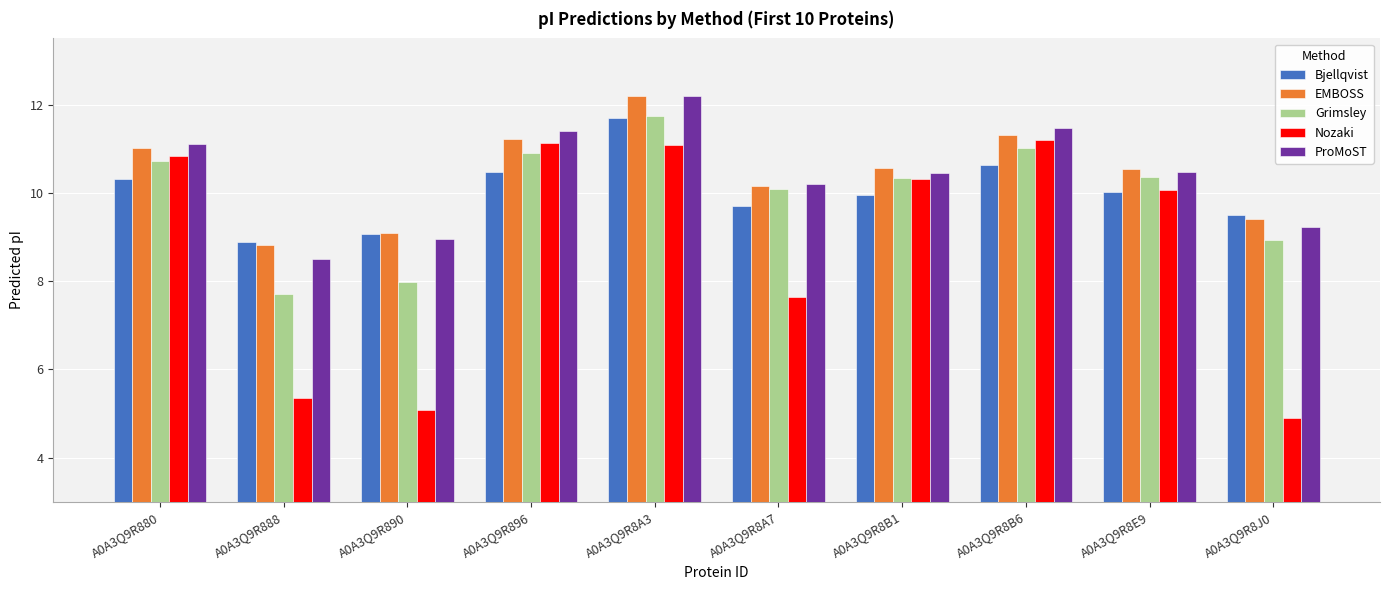

How many bars are there in total?

50